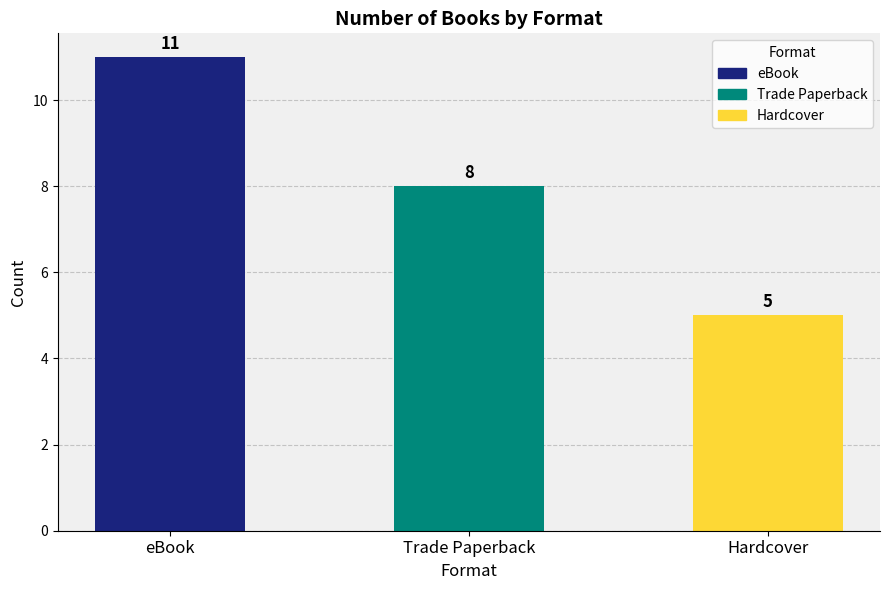

What position from the left is eBook?

1